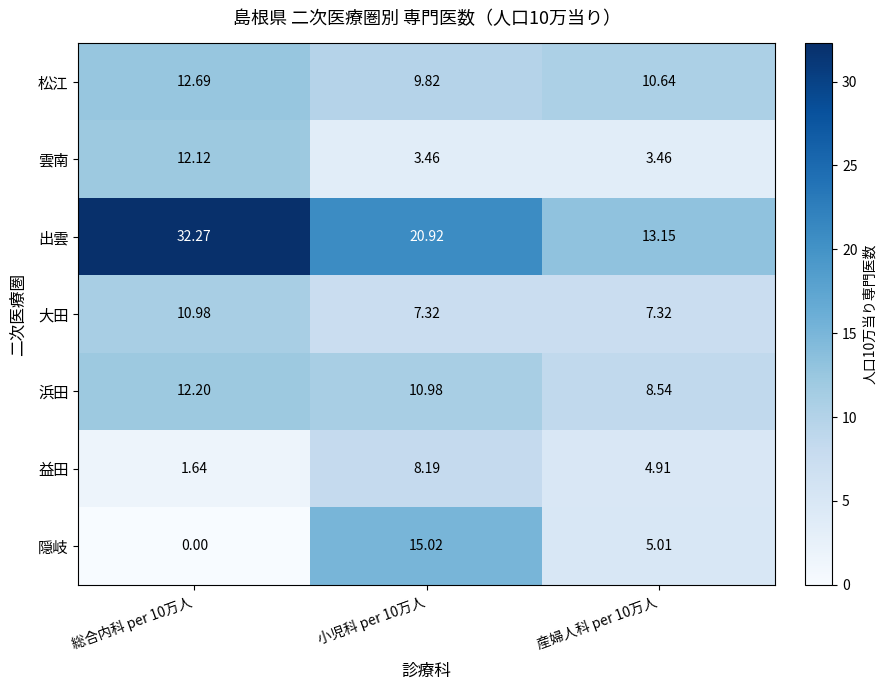

List the series in order of their peak value, lowest first.

益田, 大田, 雲南, 浜田, 松江, 隠岐, 出雲